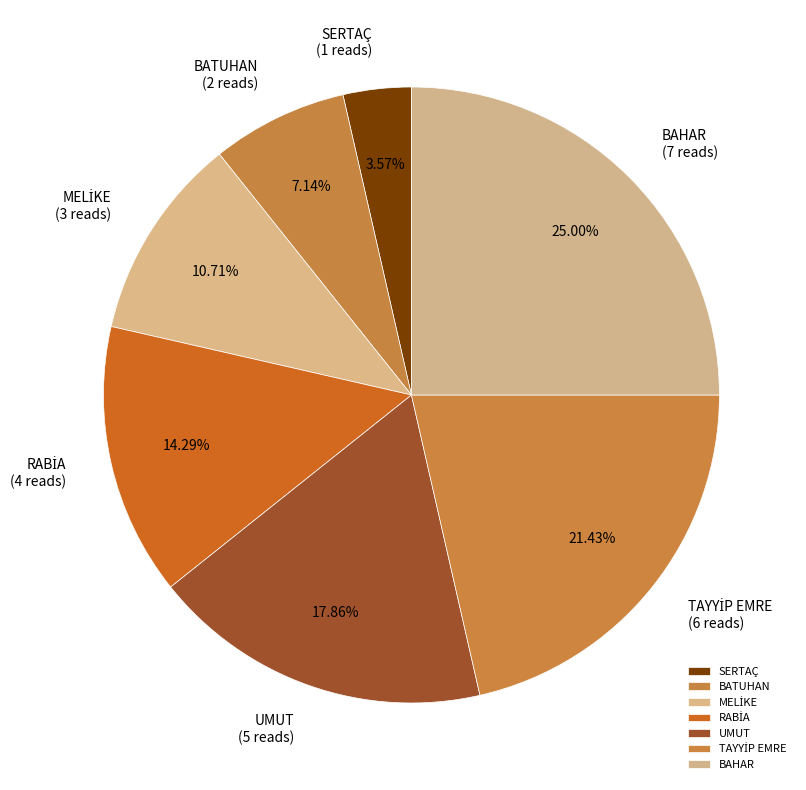

How many slices are in this pie chart?

7